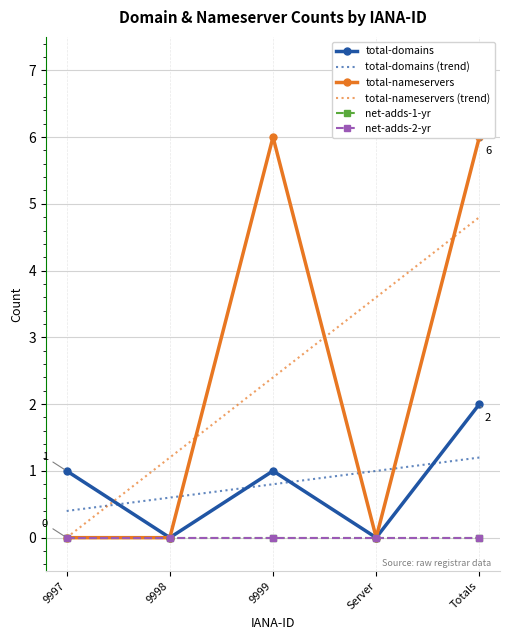

List the series in order of their peak value, highest first.

total-nameservers, total-nameservers (trend), total-domains, total-domains (trend), net-adds-1-yr, net-adds-2-yr